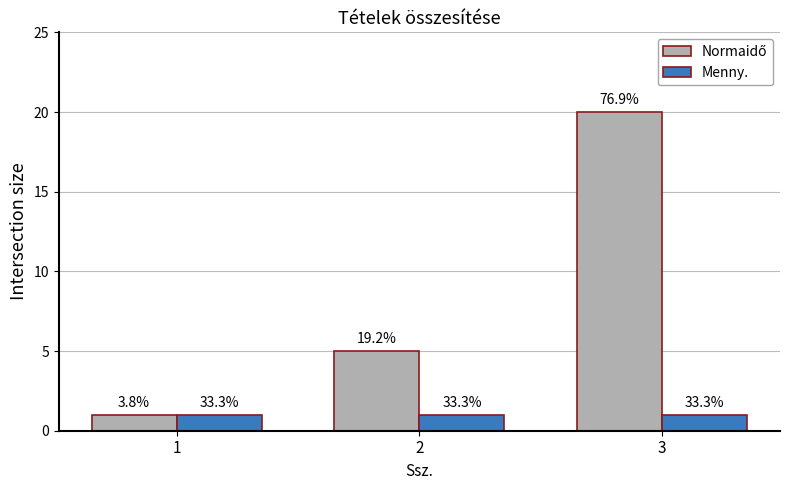

How many bars are there in each group?

2